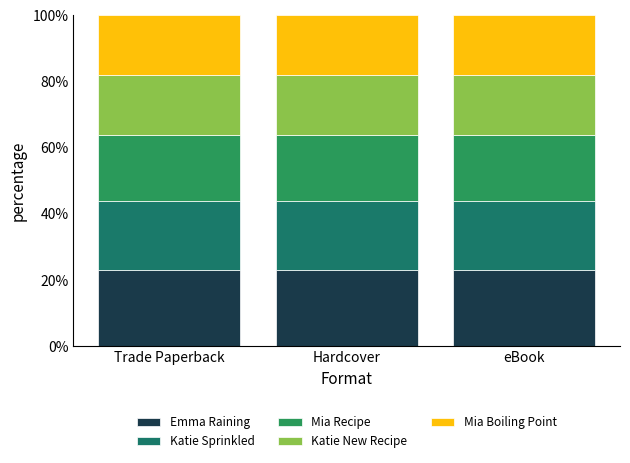

What is the label of the 3rd bar from the left?

eBook